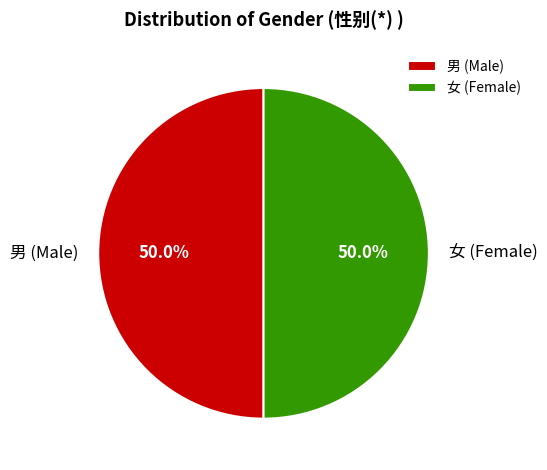

Combined, what portion of the pie is 男 (Male) and 女 (Female)?

100.0%